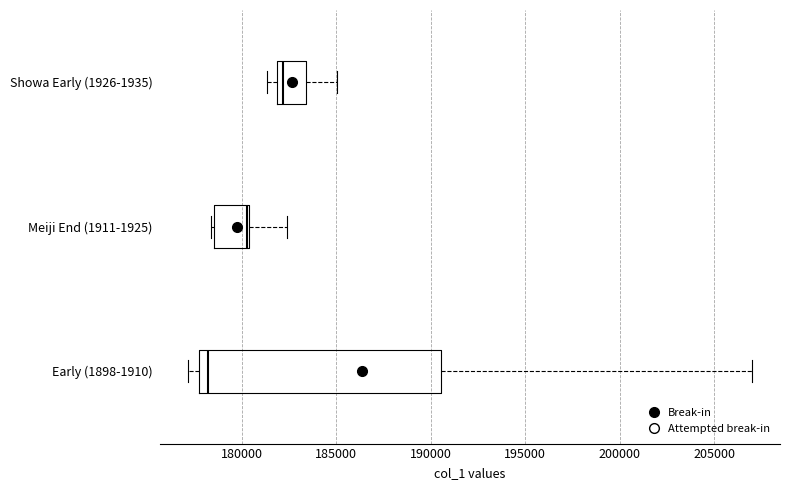

Where is the right edge of the box for Showa Early (1926-1935) on the x-axis? The values are not printed on the chart, so give them approximately, as read against the axis.

183500